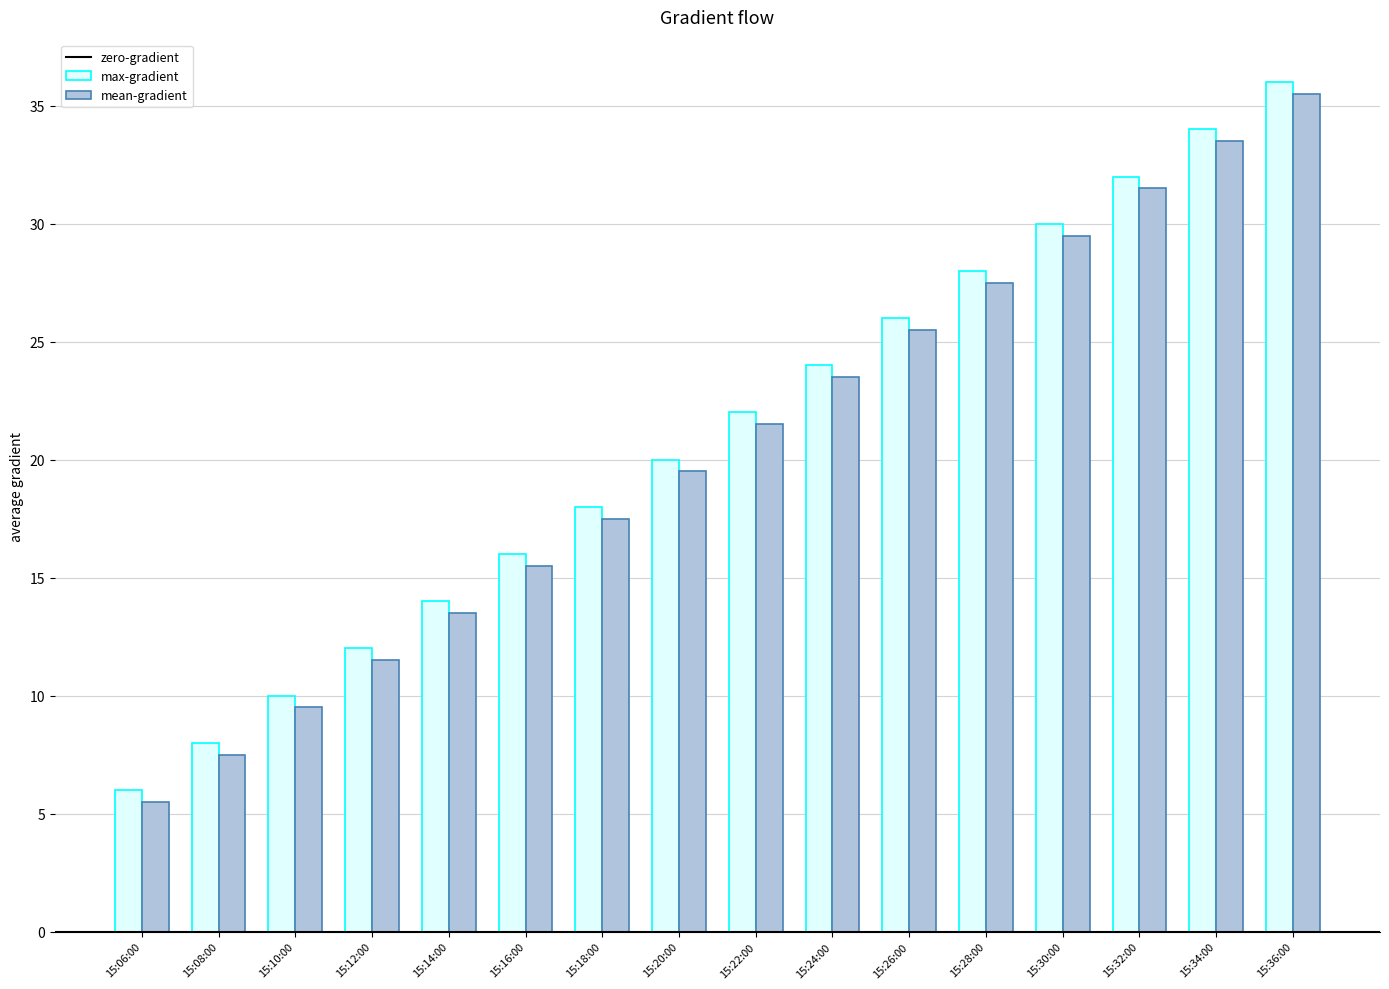

How many series are shown in this chart?

2